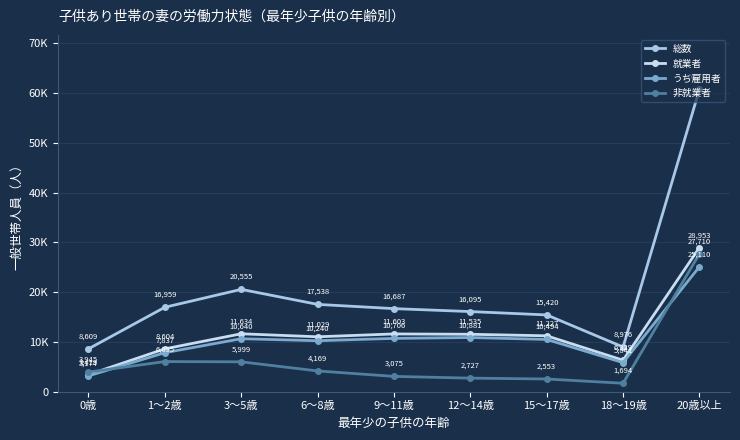

Which series has the widest spread of values?

総数